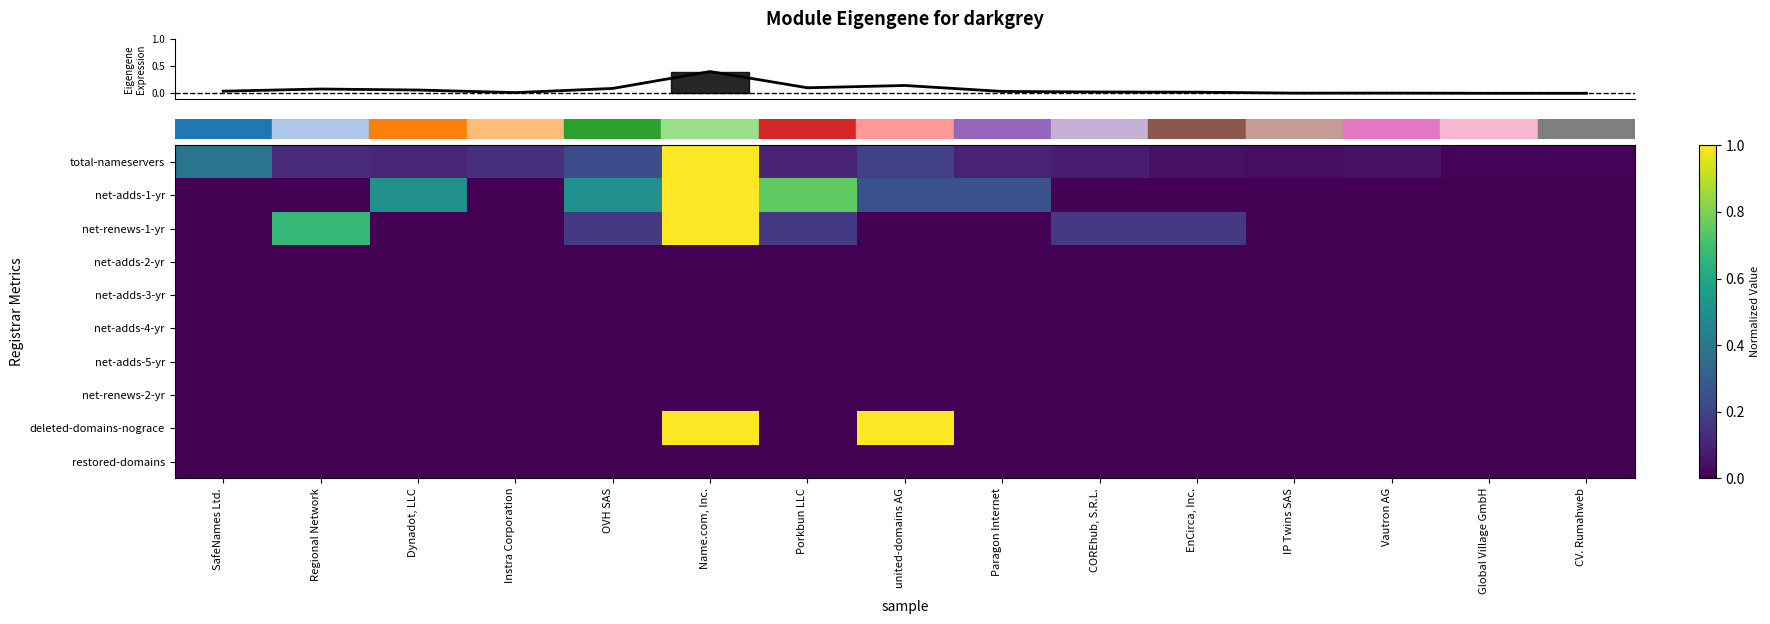

What is the spread (max minus min) of values at OVH SAS?

0.5